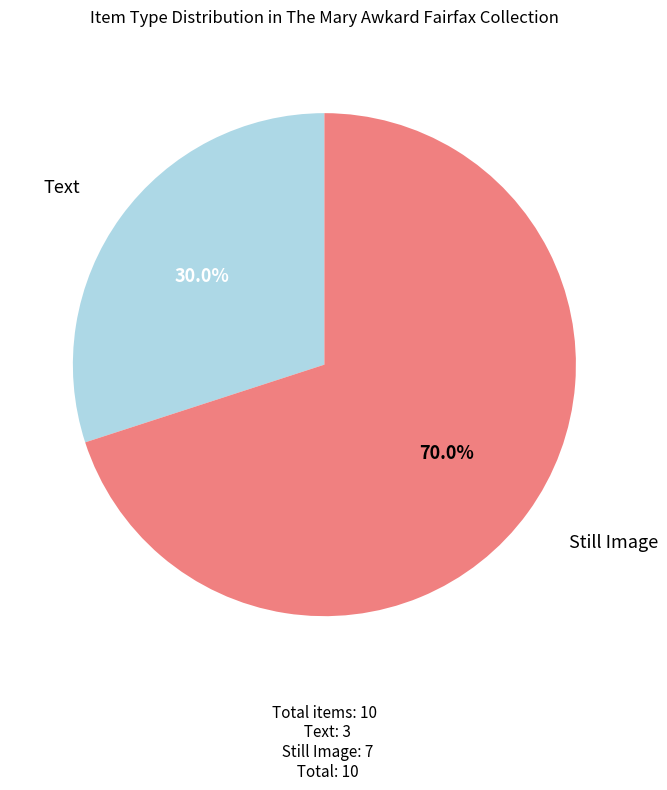

What percentage do Text and Still Image together represent?

100.0%